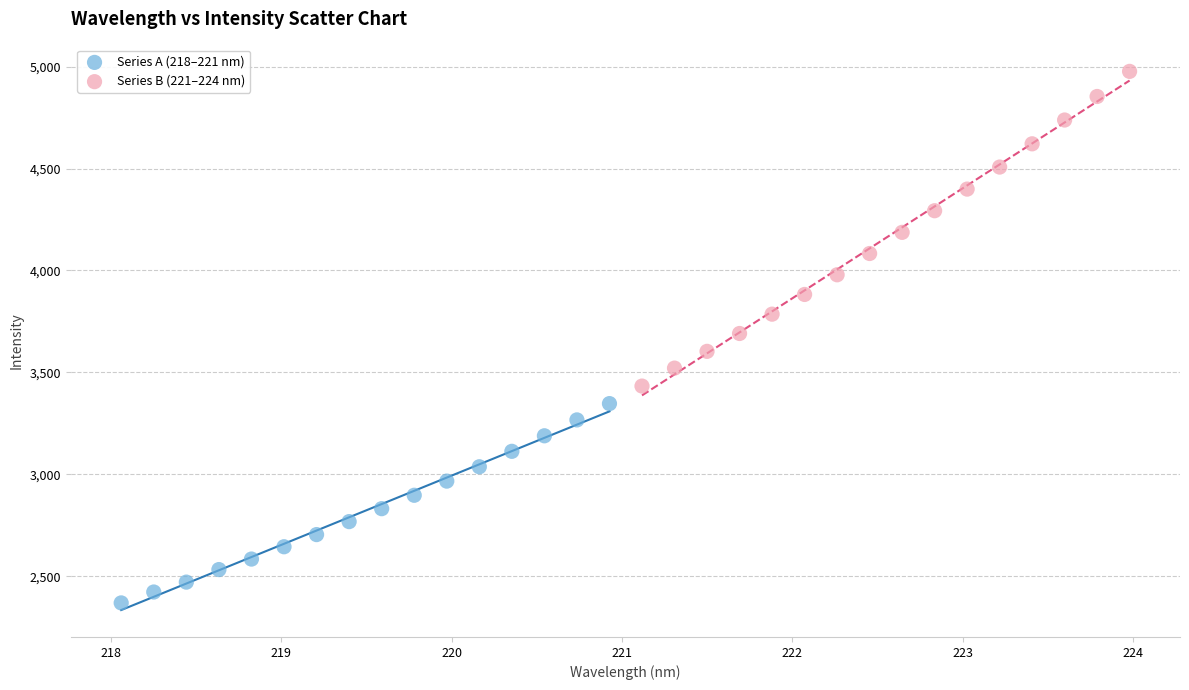

Which series has the widest spread of Y values?

Series B (221–224 nm)